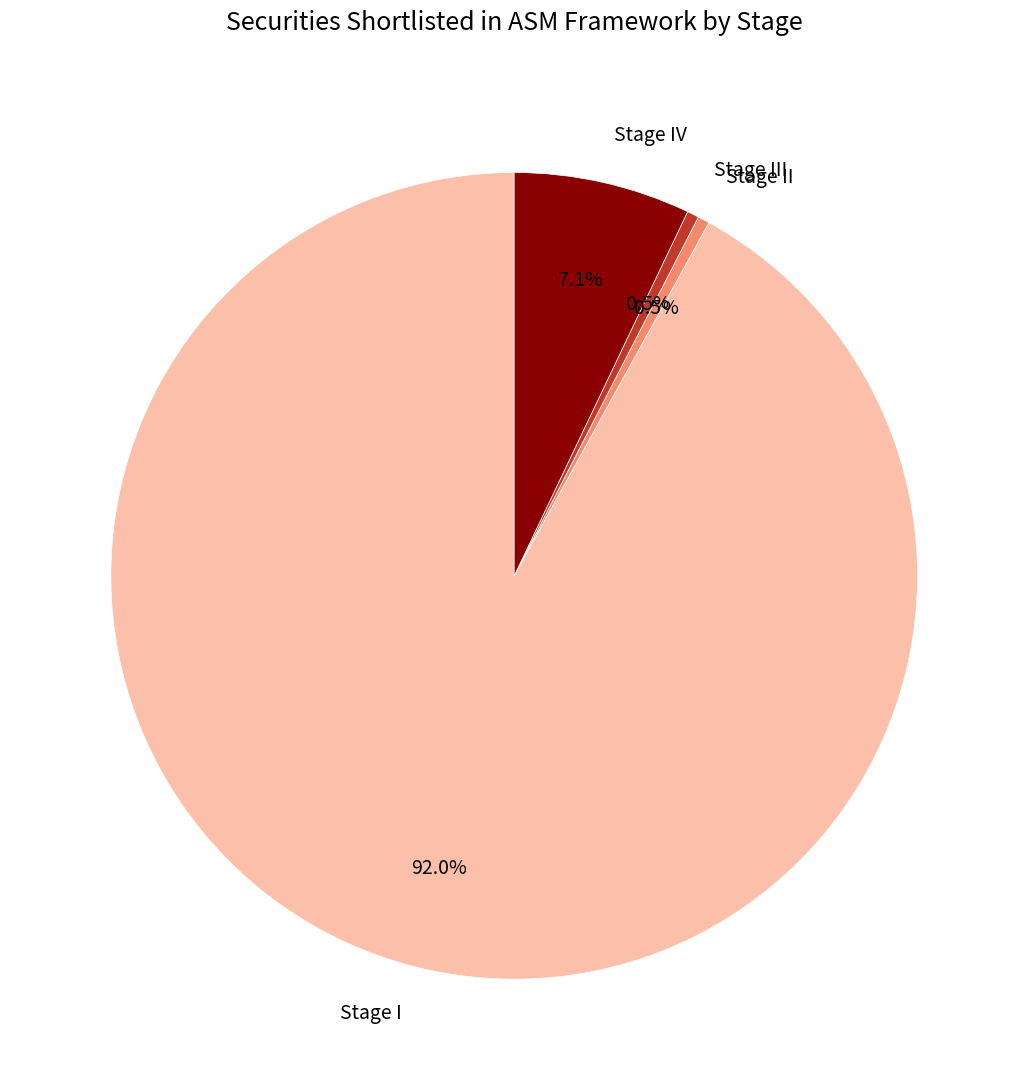

Which slice is the largest?

Stage I